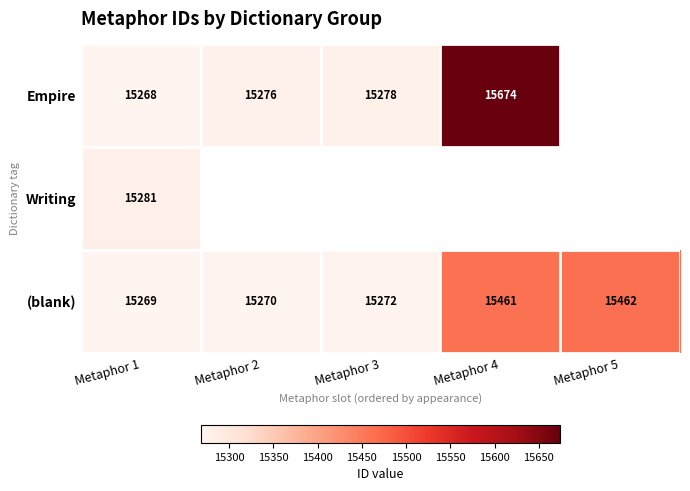

Between Metaphor 2 and Metaphor 3, which is larger?

Metaphor 3